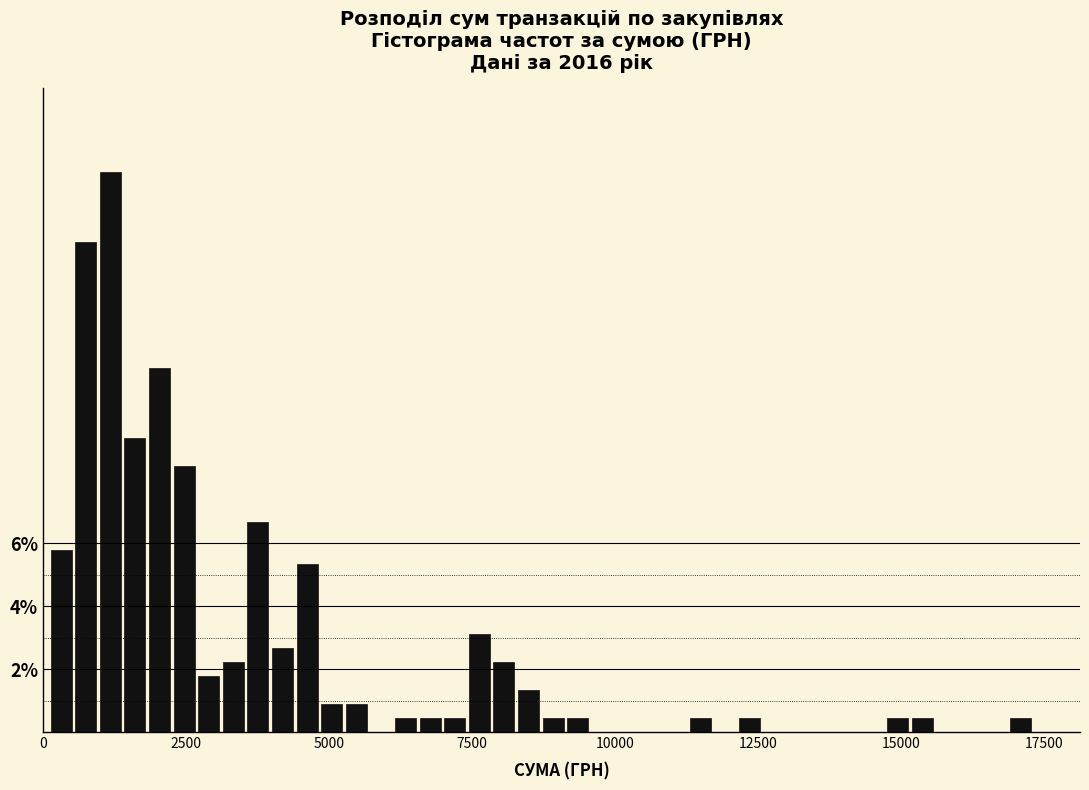

Read against the x-axis, roughly where is the centre of the tallest bar?

1000